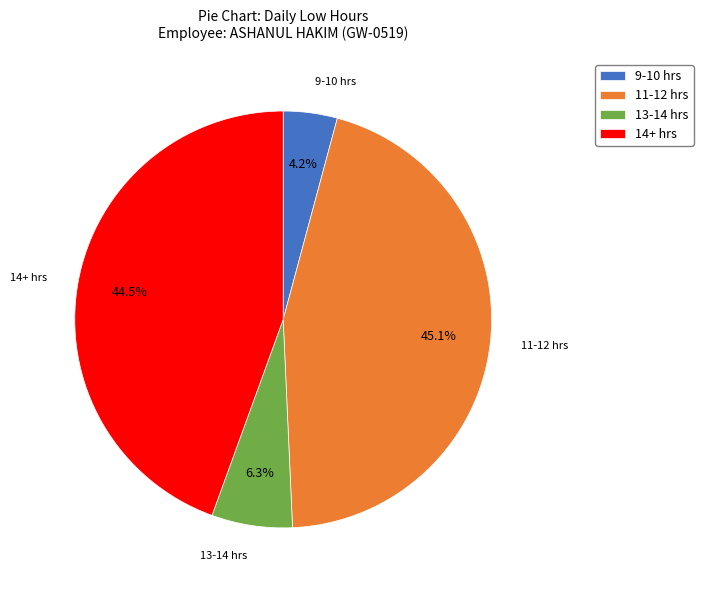

Which has a higher value, 11-12 hrs or 14+ hrs?

11-12 hrs